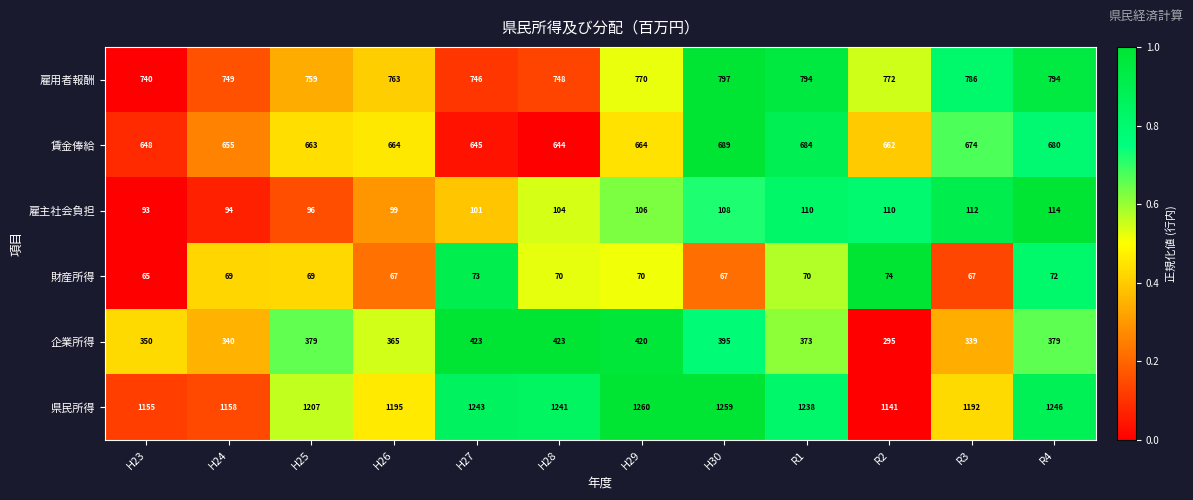

Rank the series at R2 from highest to lowest value.

県民所得, 雇用者報酬, 賃金俸給, 企業所得, 雇主社会負担, 財産所得